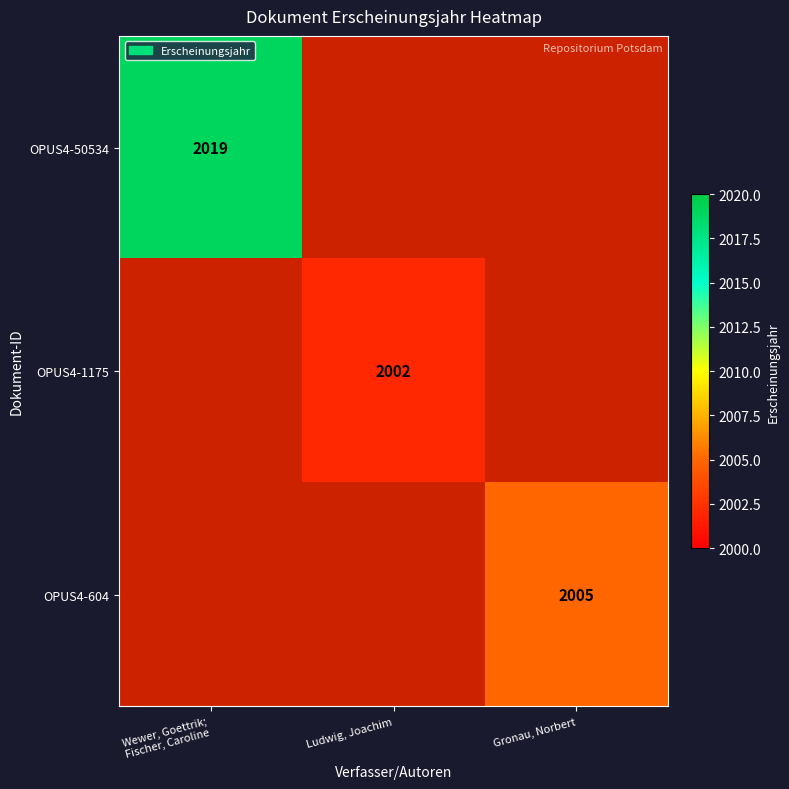

At which label does OPUS4-1175 reach its minimum?

Wewer, Goettrik; Fischer, Caroline